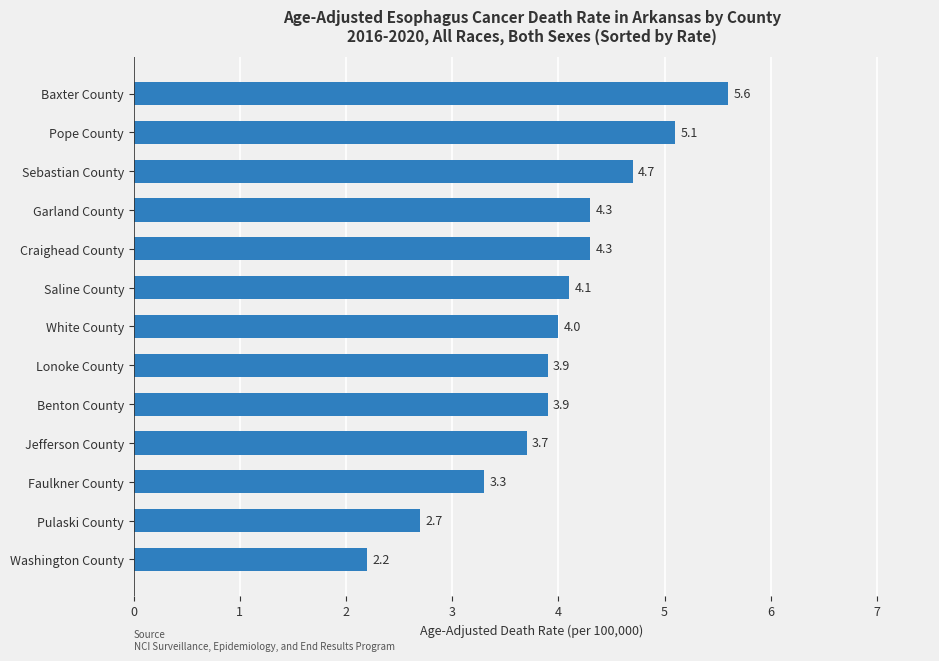

Count the number of data series in this chart.

1